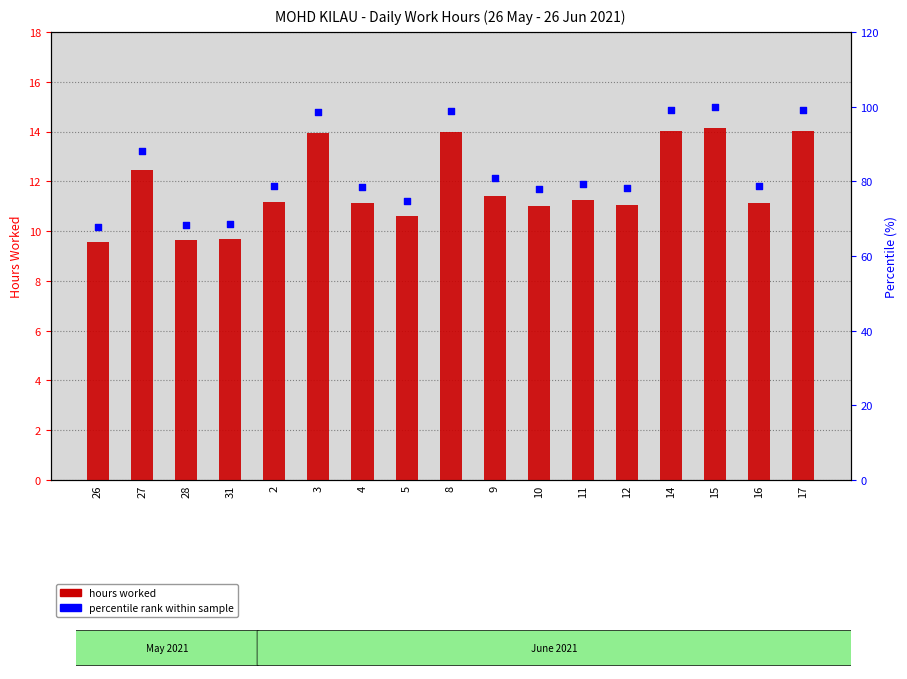

Which series contains the highest Y value?

percentile rank within sample